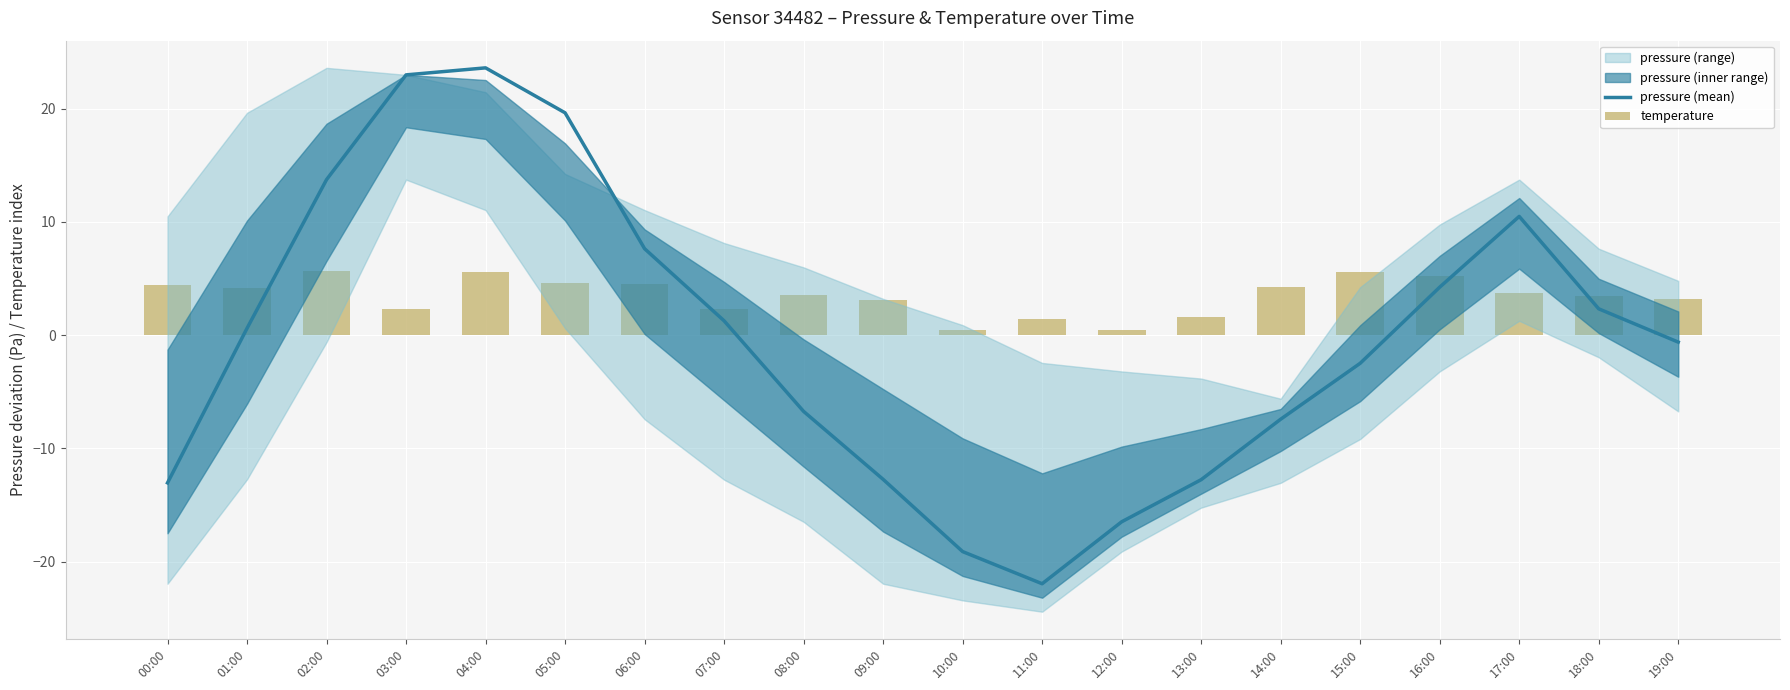

Reading left to right, extract all data points from this chart.

pressure (mean): -13.0	0.6	13.7	23.0	23.6	19.6	7.6	1.3	-6.7	-12.7	-19.1	-21.9	-16.5	-12.8	-7.4	-2.5	4.2	10.5	2.3	-0.6
temperature: 4.4	4.2	5.7	2.4	5.6	4.6	4.6	2.4	3.6	3.2	0.5	1.4	0.5	1.6	4.2	5.5	5.3	3.7	3.4	3.2